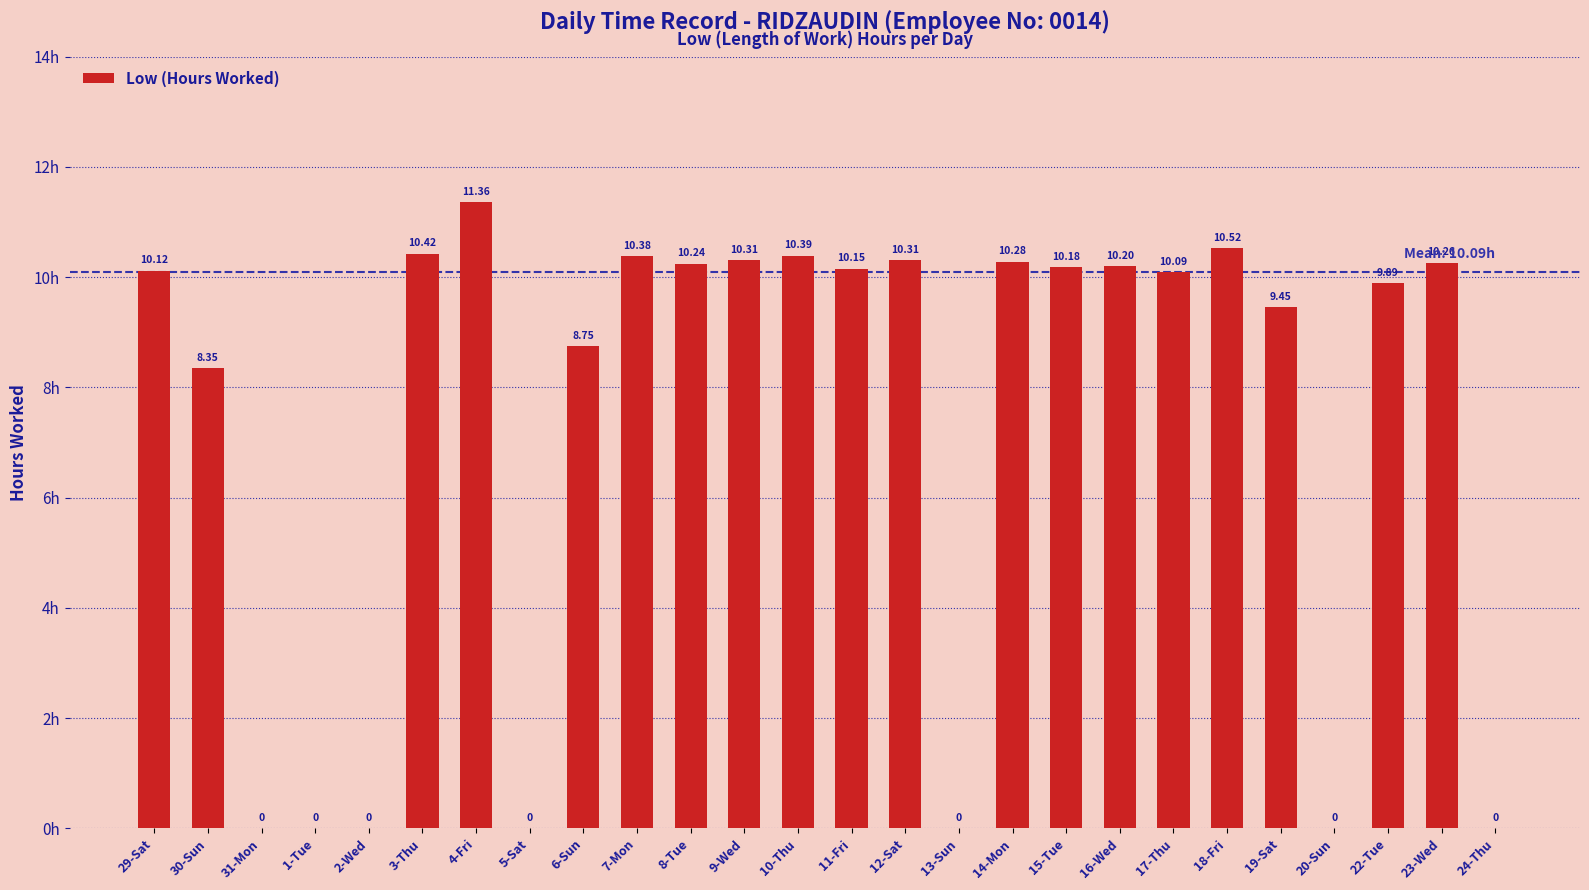

What is the sum of the values at 5-Sat and 29-Sat?

10.1